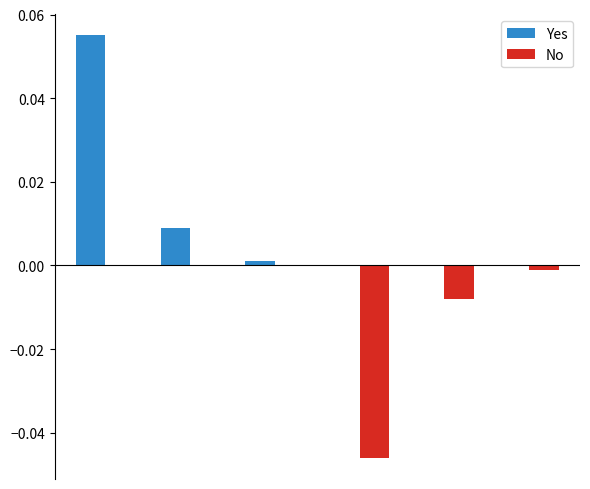

Which series has the largest total across all categories?

Yes